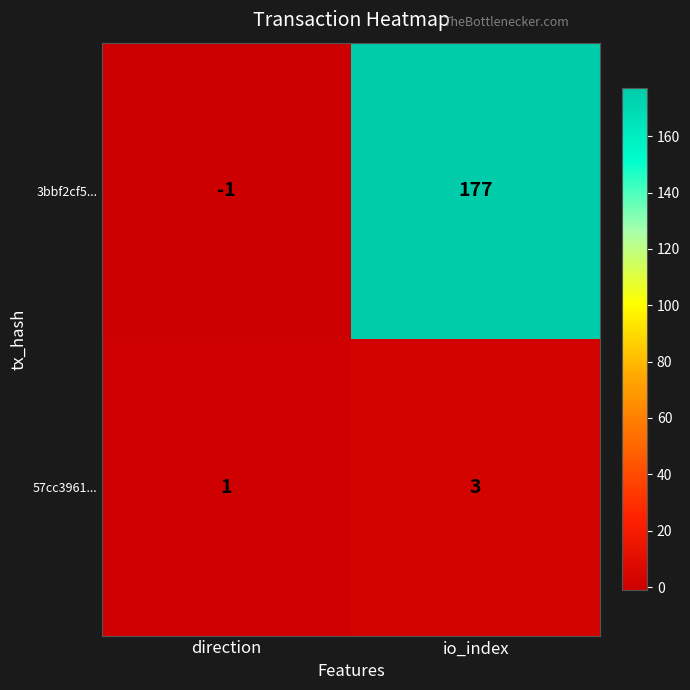

Between direction and io_index, which series saw the biggest shift?

3bbf2cf5...